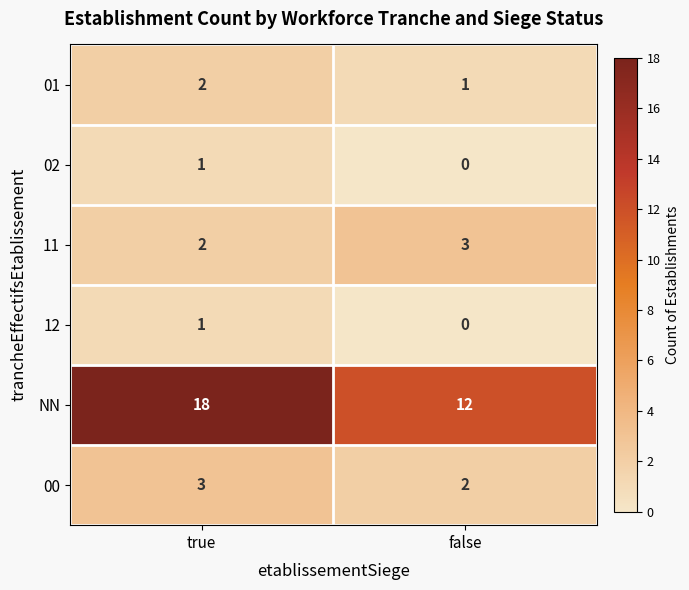

At which category is the sum across all series the highest?

true